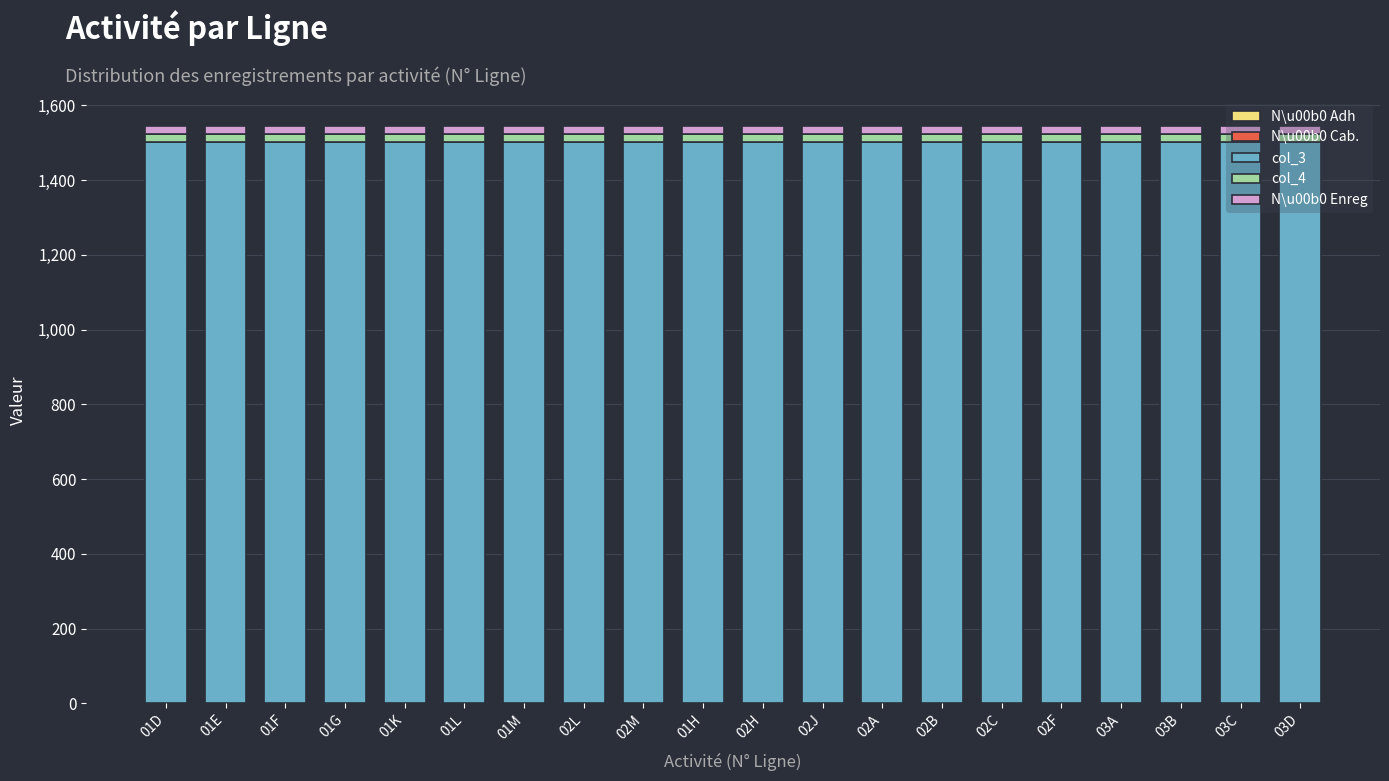

What is the highest value of the col_3 series?

1502